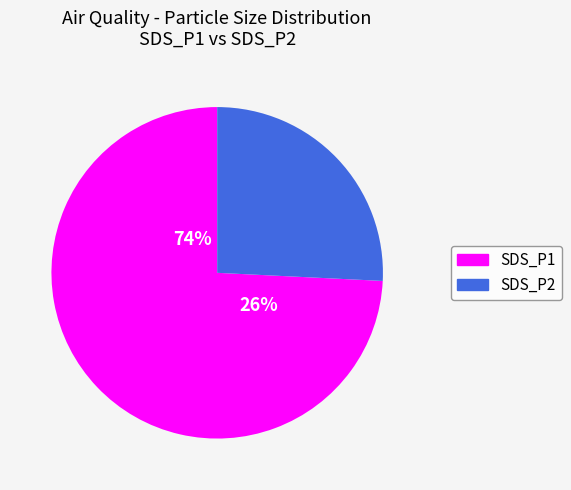

Count the number of slices in the pie.

2